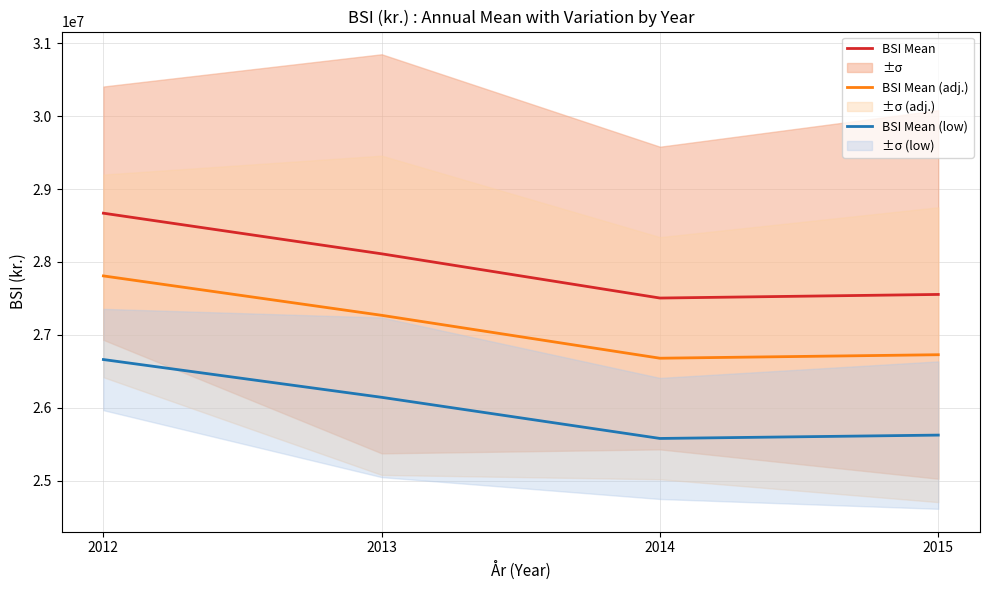

List the series in order of their overall mean, lowest first.

BSI Mean (low), BSI Mean (adj.), BSI Mean